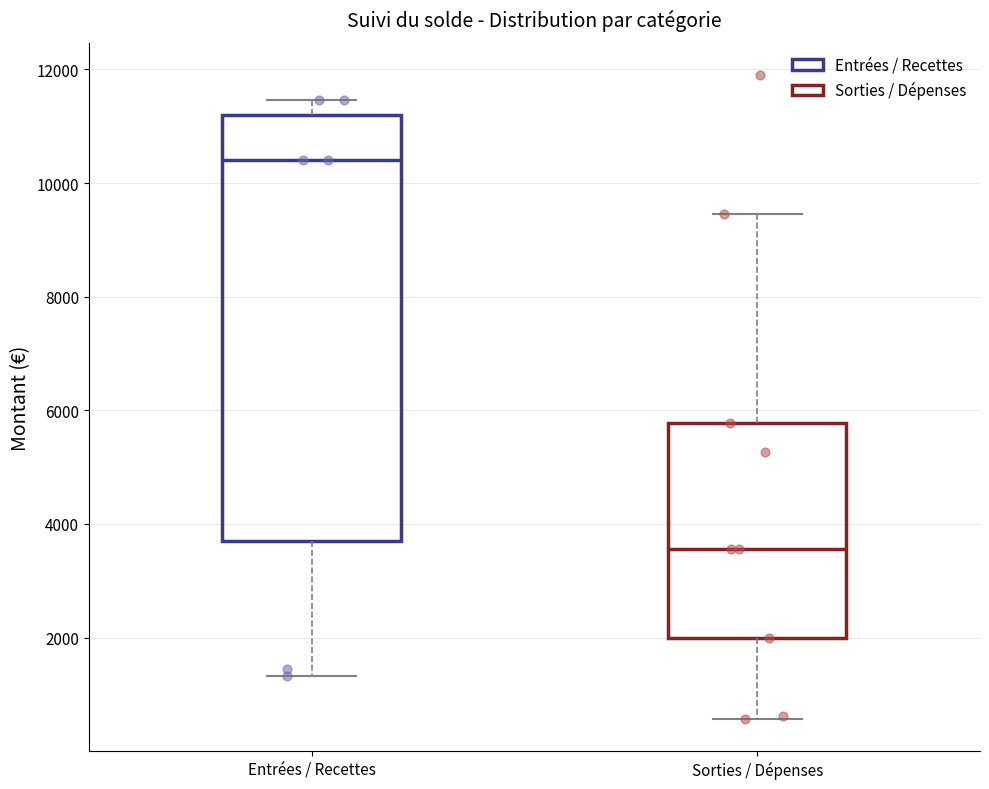

Where is the upper edge of the box for Sorties / Dépenses on the y-axis? The values are not printed on the chart, so give them approximately, as read against the axis.

5800